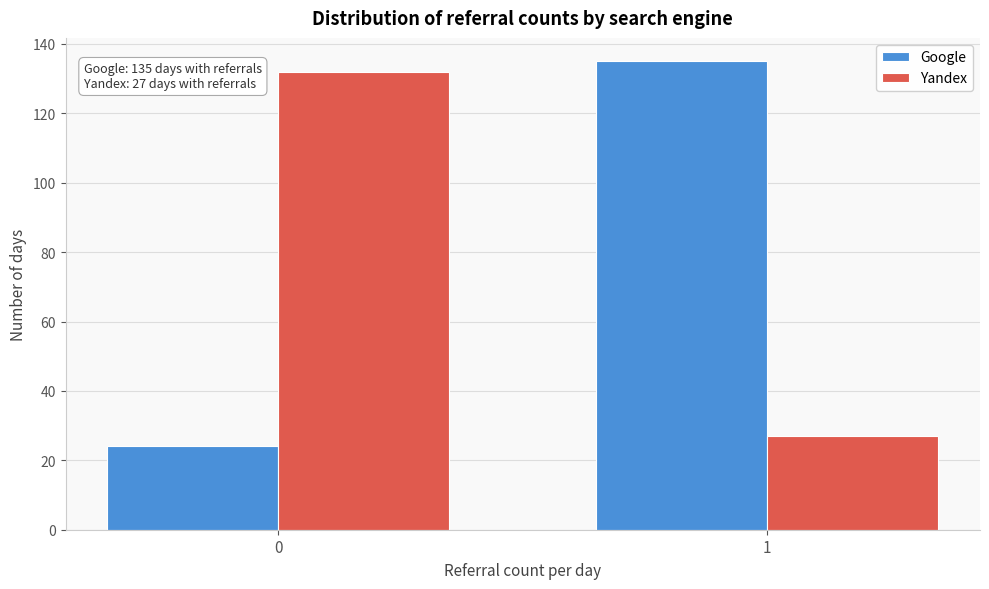

Reading left to right, extract all data points from this chart.

Google: 24	135
Yandex: 132	27